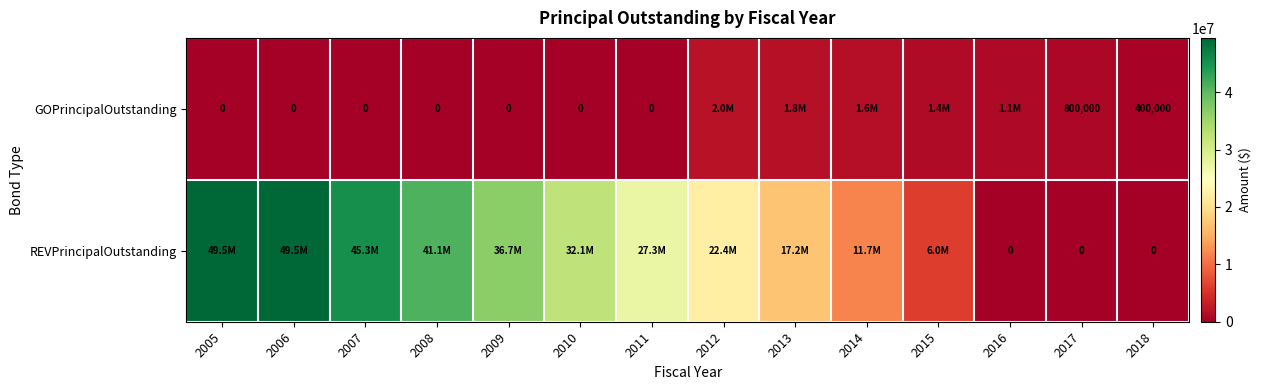

At which category is the sum across all series the highest?

2005